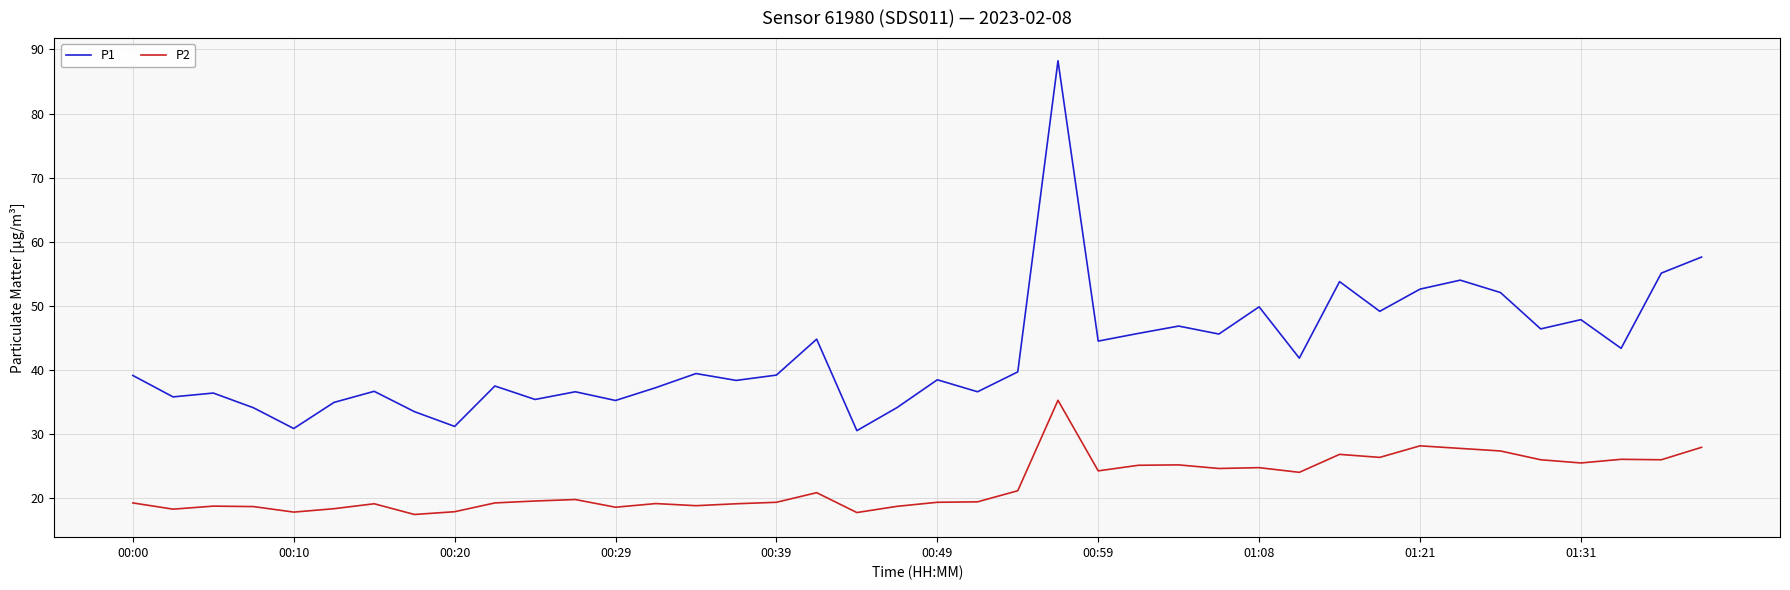

List the series in order of their overall mean, highest first.

P1, P2